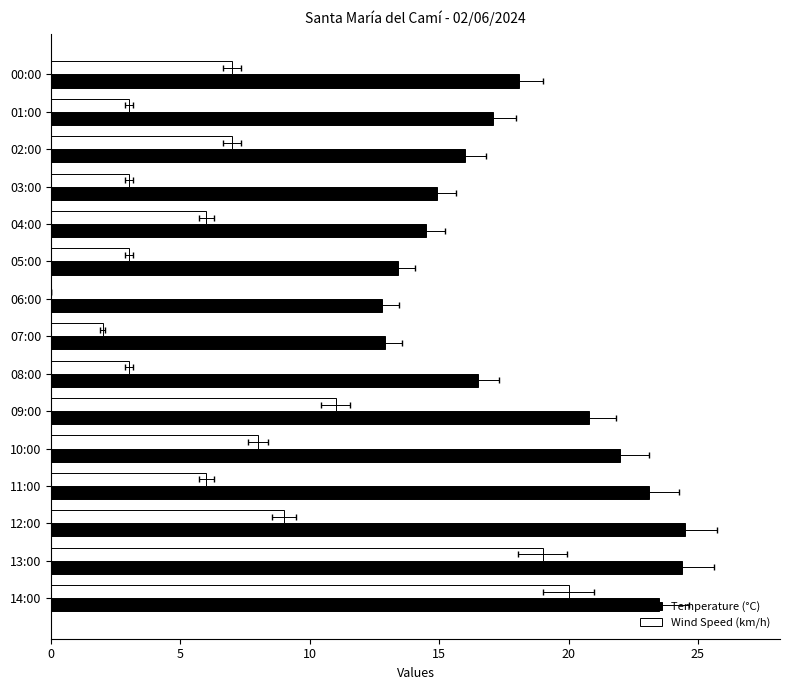

Which series changed the most between 01:00 and 00:00?

Wind Speed (km/h)